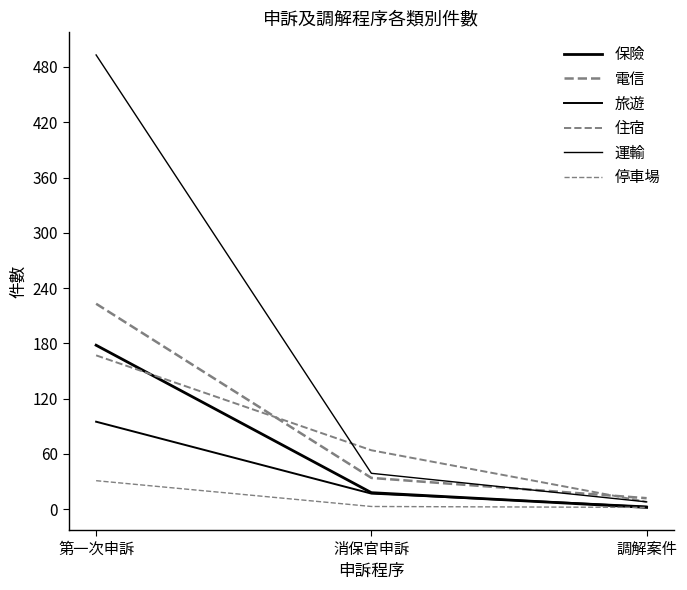

Where does the 保險 series first go above 18?

第一次申訴